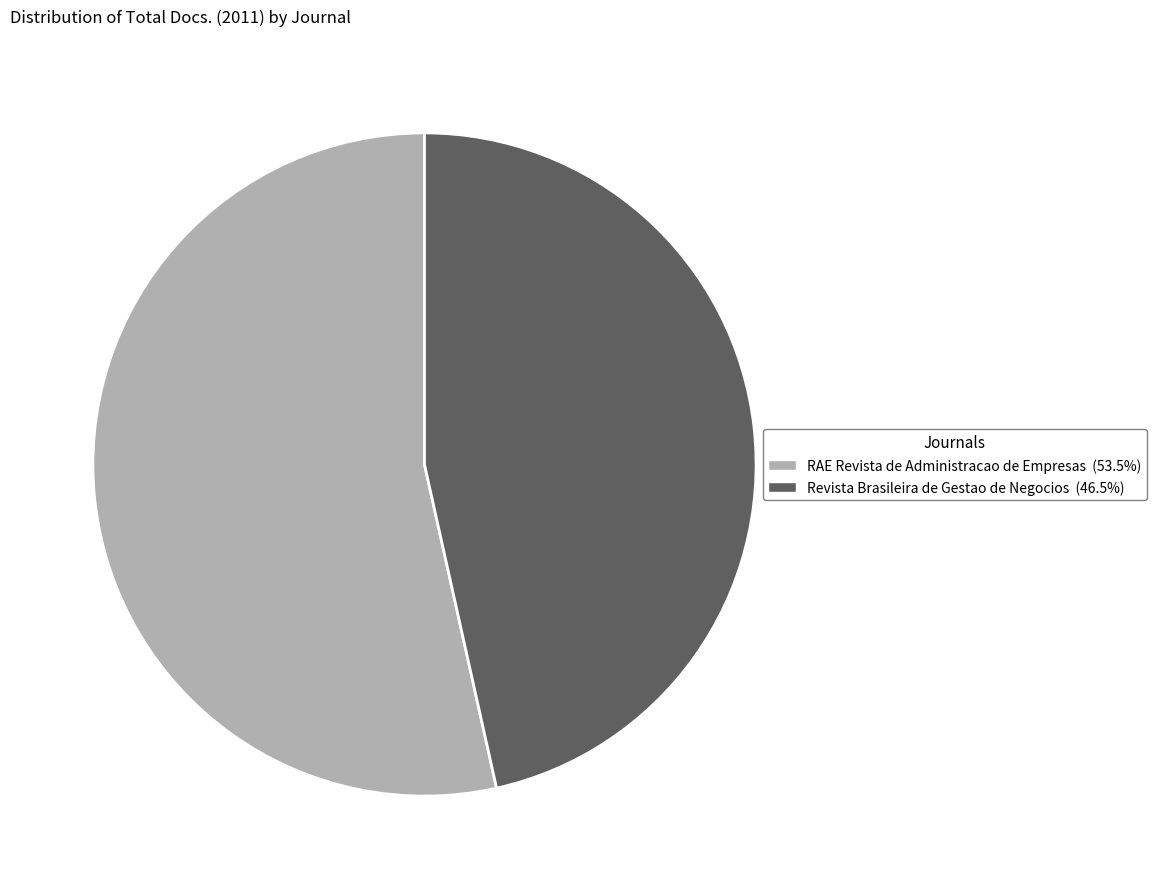

Rank the categories by value from highest to lowest.

RAE Revista de Administracao de Empresas, Revista Brasileira de Gestao de Negocios